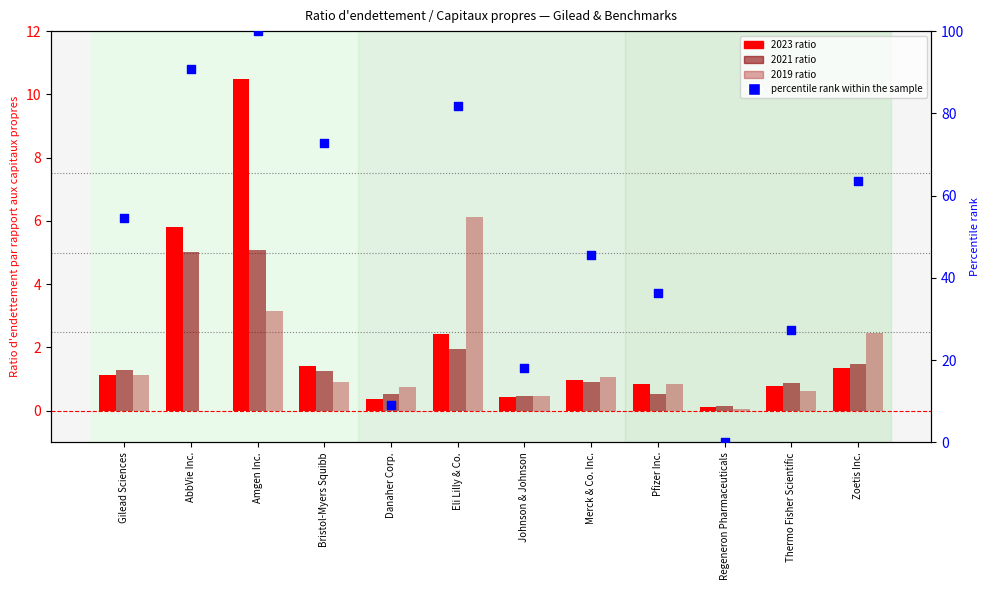

What are all the series names shown in the legend?

2023 ratio, 2021 ratio, 2019 ratio, percentile rank within the sample